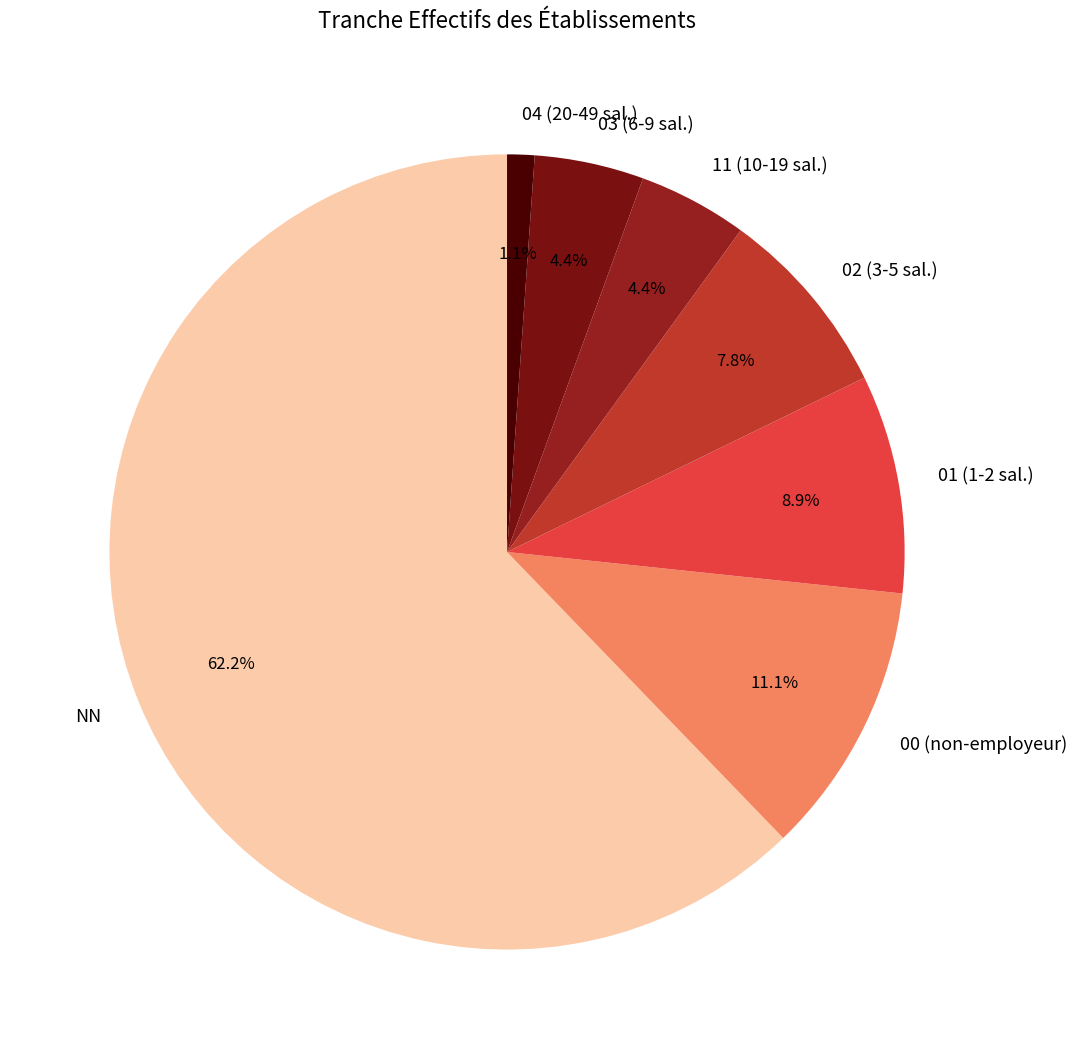

Which slice represents more than half of the pie?

NN